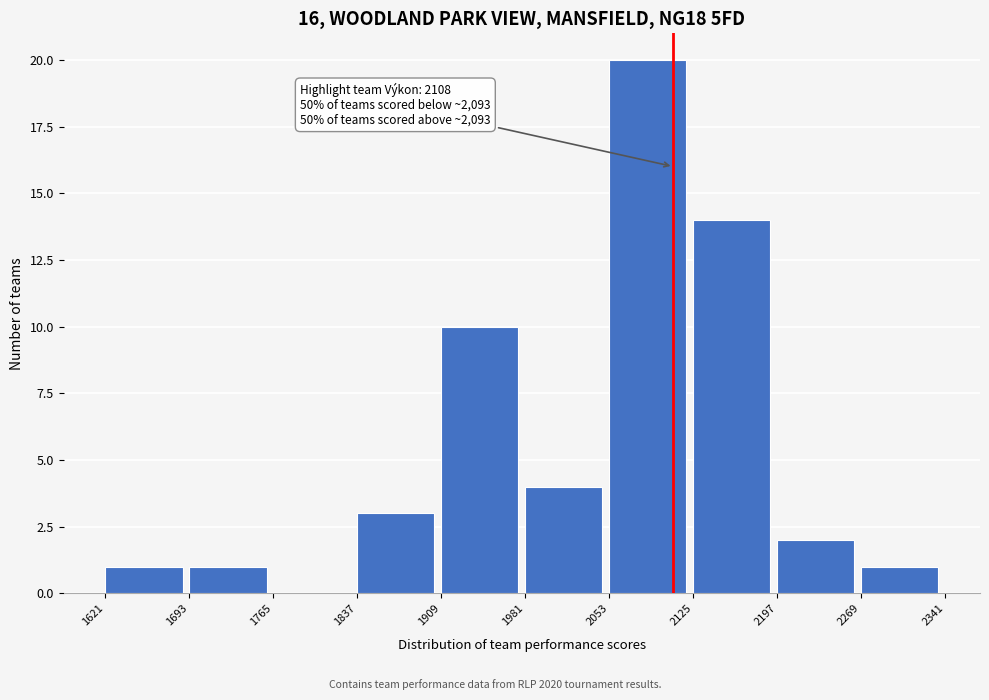

Which range on the x-axis has the tallest bar?

2053 to 2125